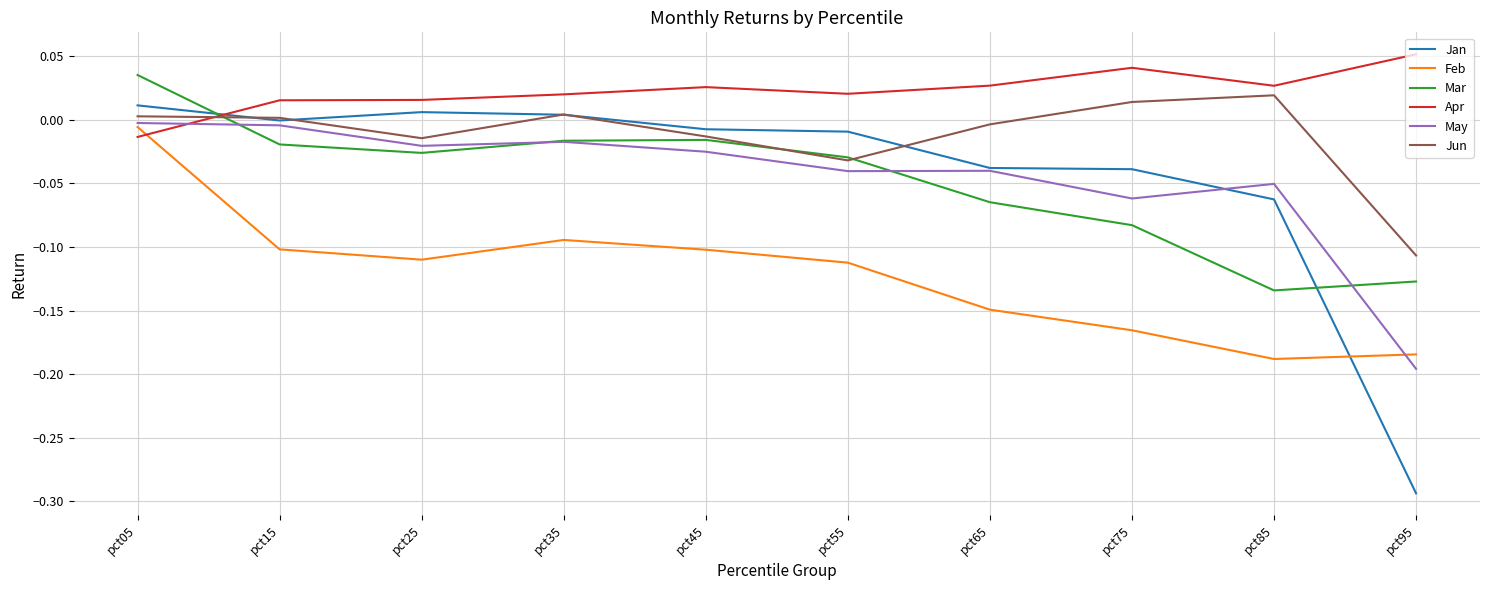

Is it true that Jun equals -0.1 at pct95?

True